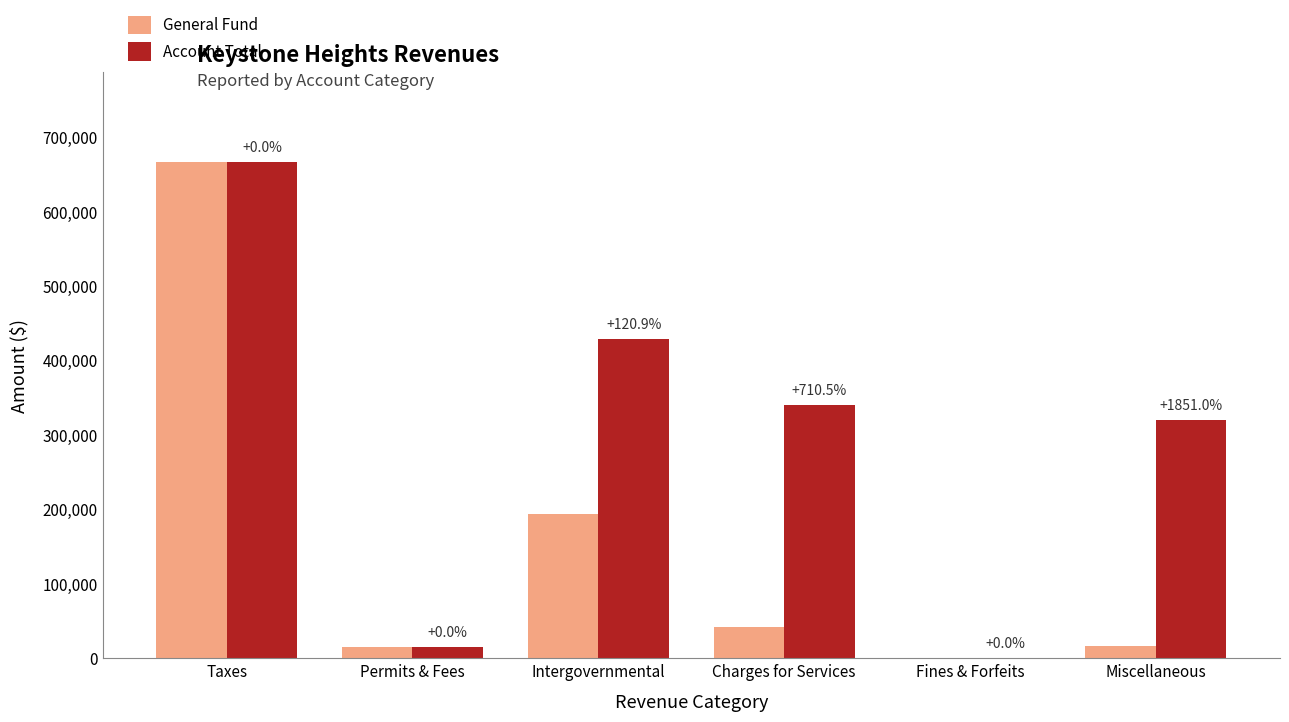

Between Charges for Services and Fines & Forfeits, which series saw the biggest shift?

Account Total